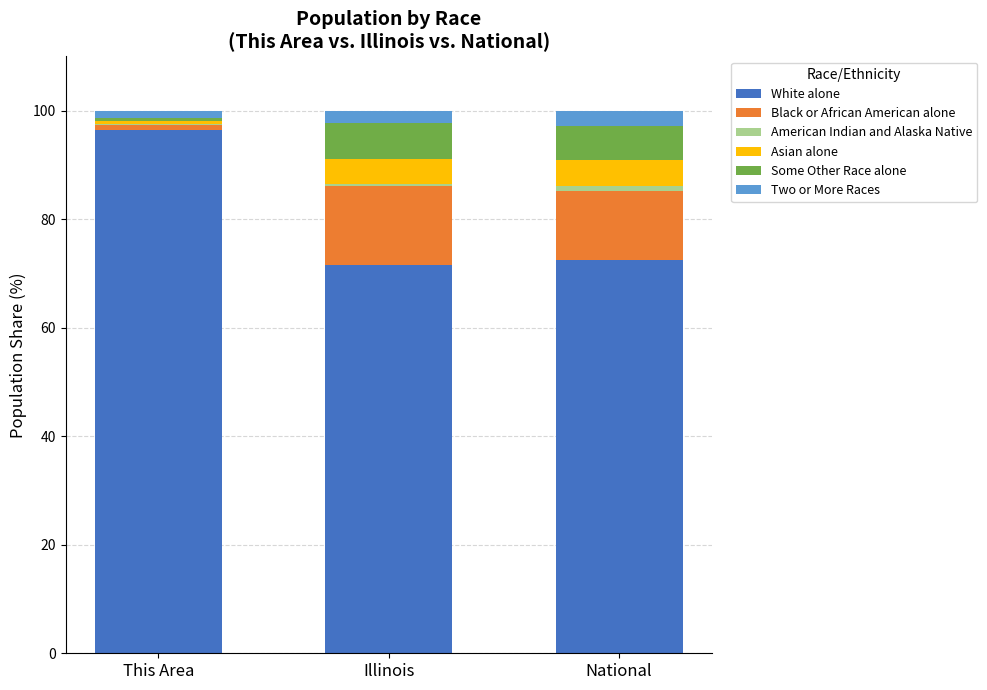

Are the bars horizontal?

No